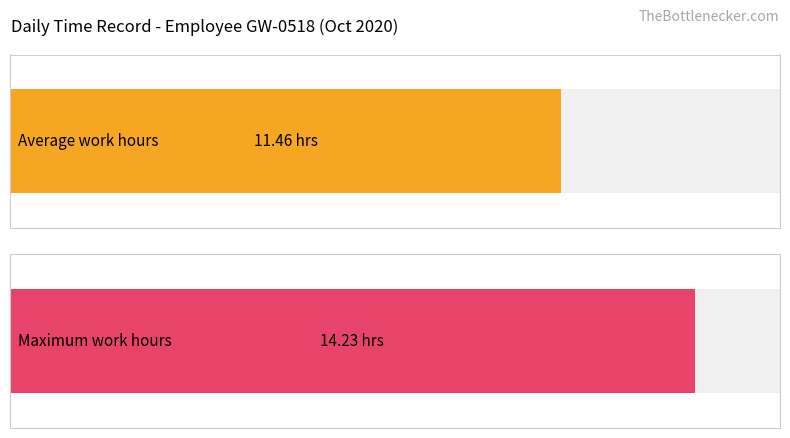

Is it true that the value at 24 is 9.6?

False